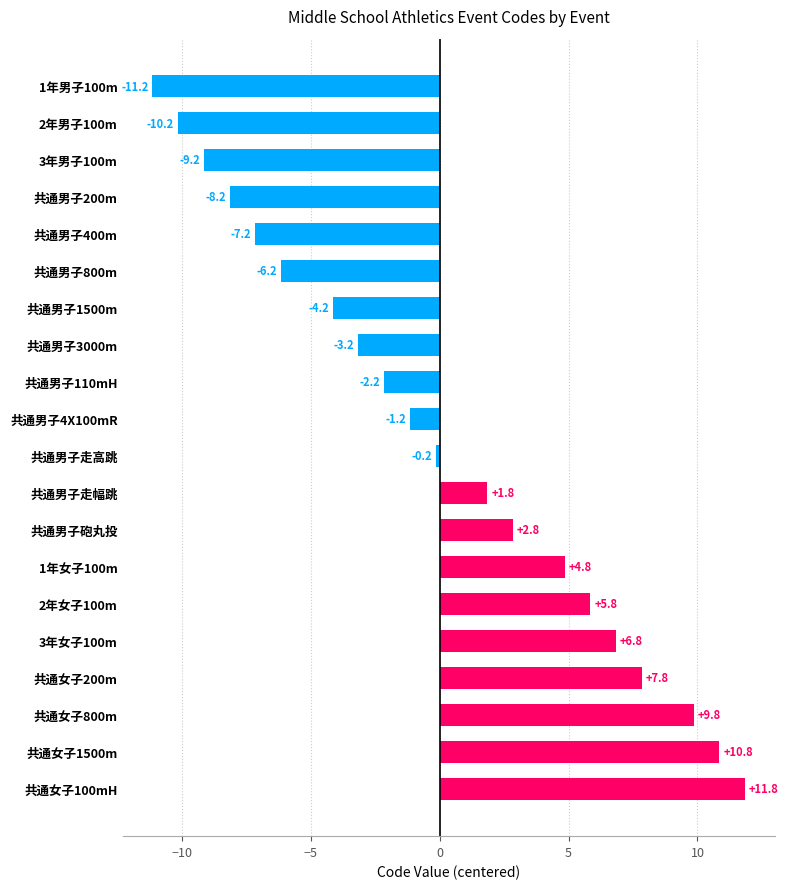

At which label is the value closest to 0?

共通男子走高跳